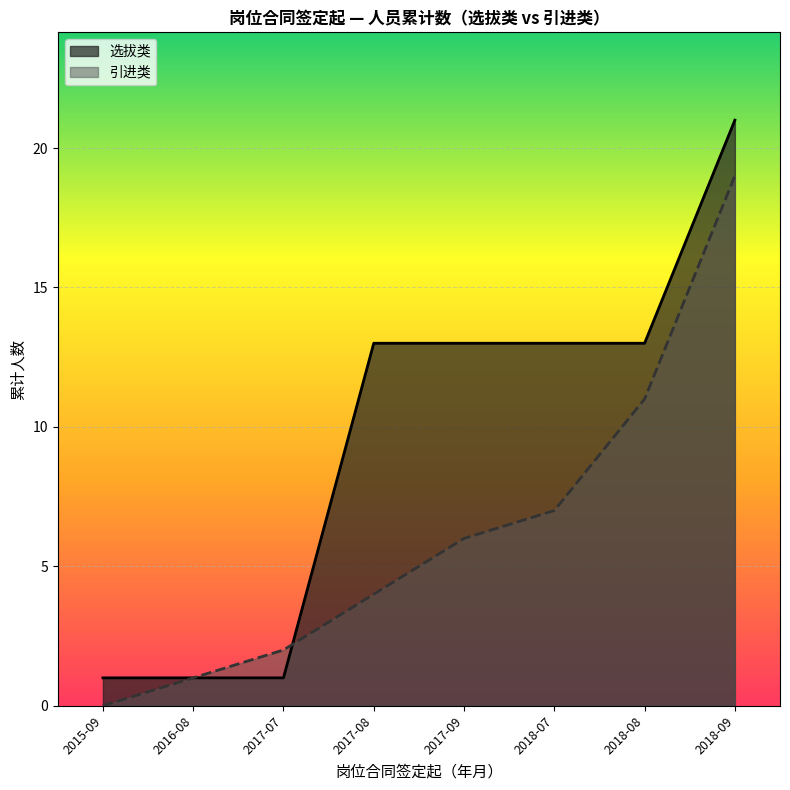

How many distinct data groups are displayed?

2